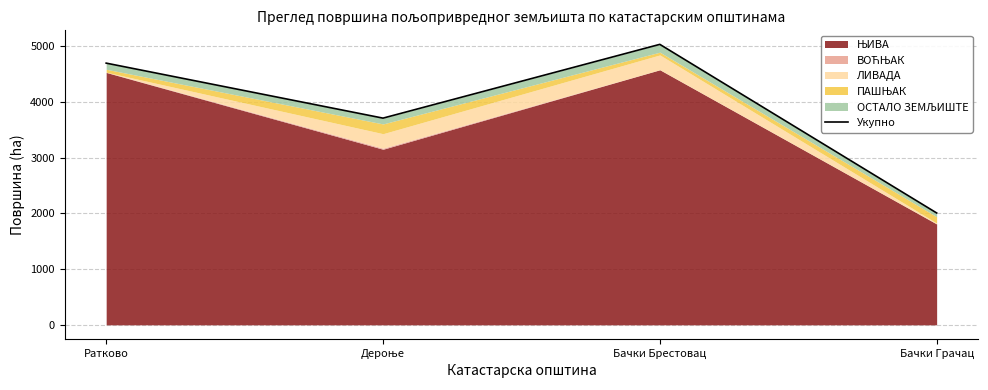

What is the sum of the values at Бачки Брестовац and Дероње?

8749.3